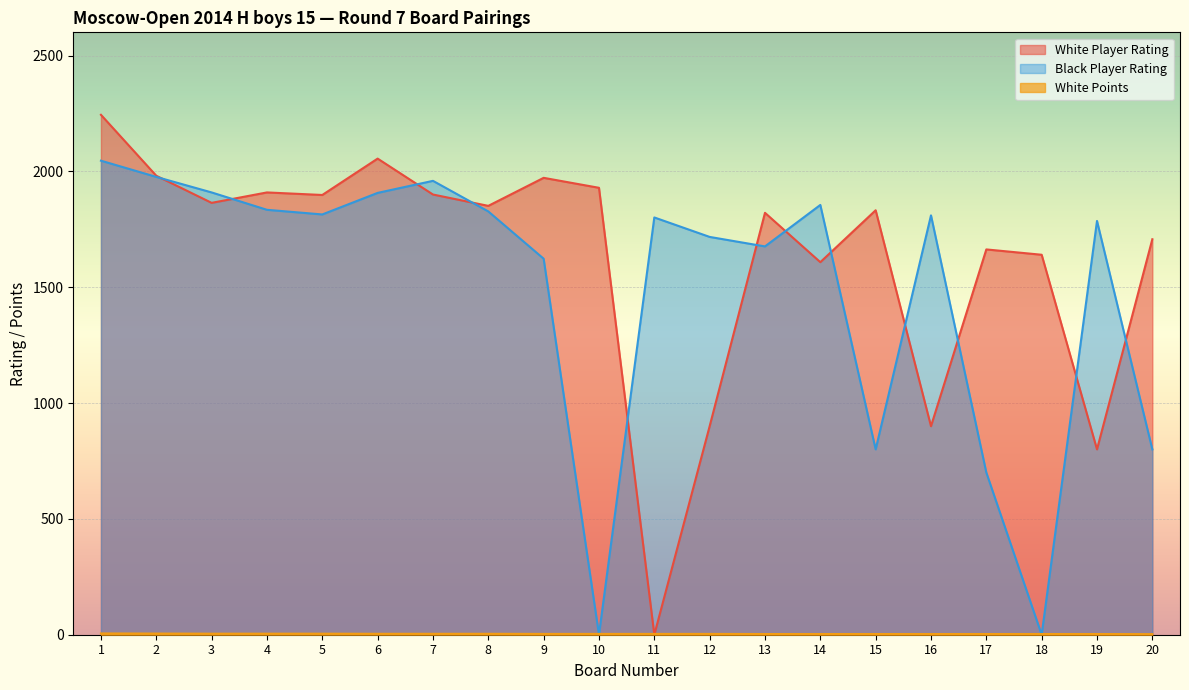

Where is Black Player Rating nearest to the value 1023?

15